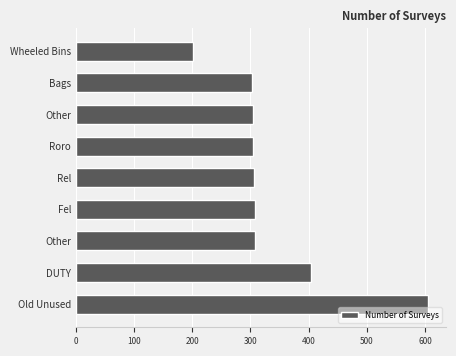

How many bars are there in total?

9